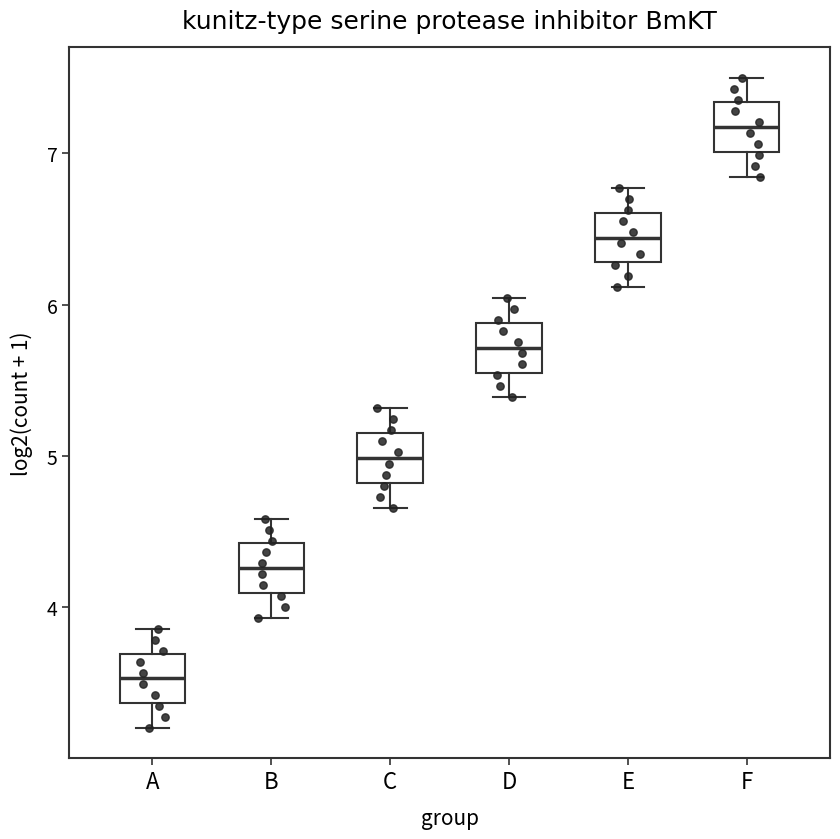

Which box's median line is the lowest?

A